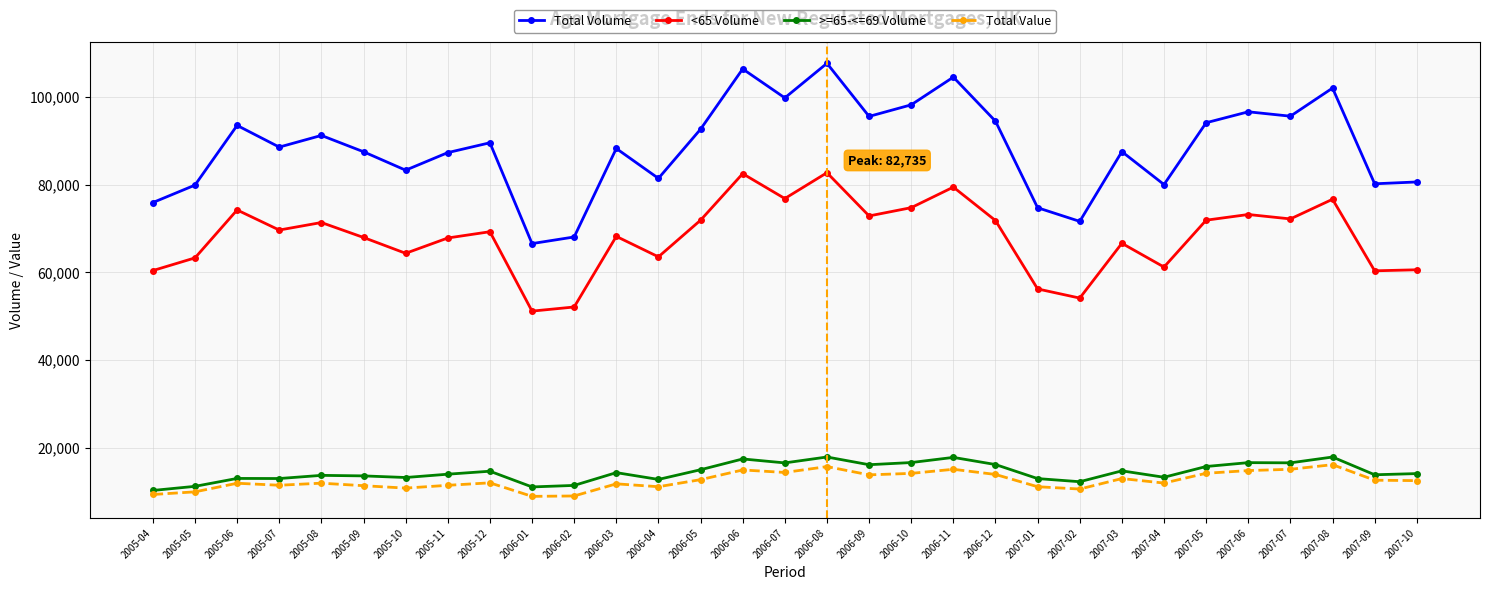

True or false: >=65-<=69 Volume has a value of 16548 at 2006-07.

True